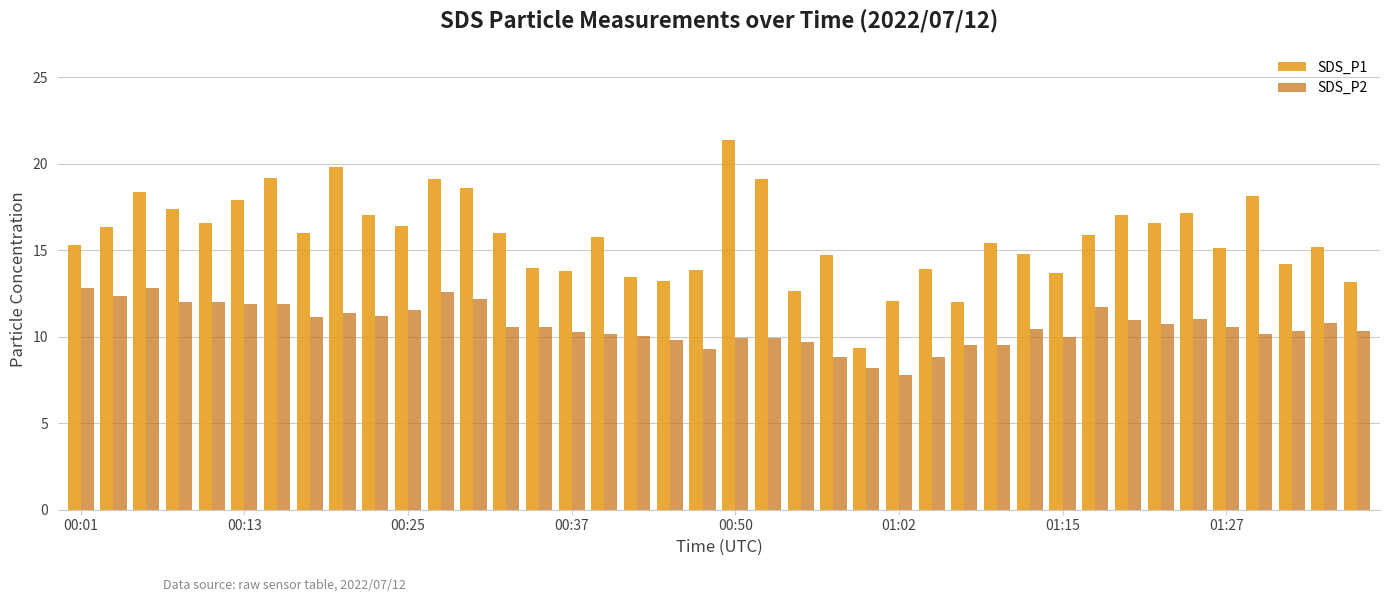

What is the maximum value shown in the chart?

21.4